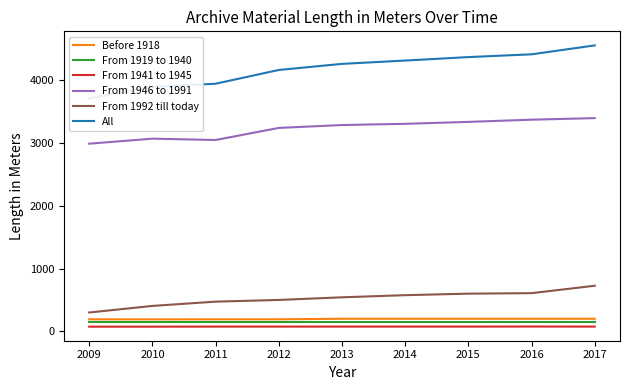

What is the greatest value displayed?

4550